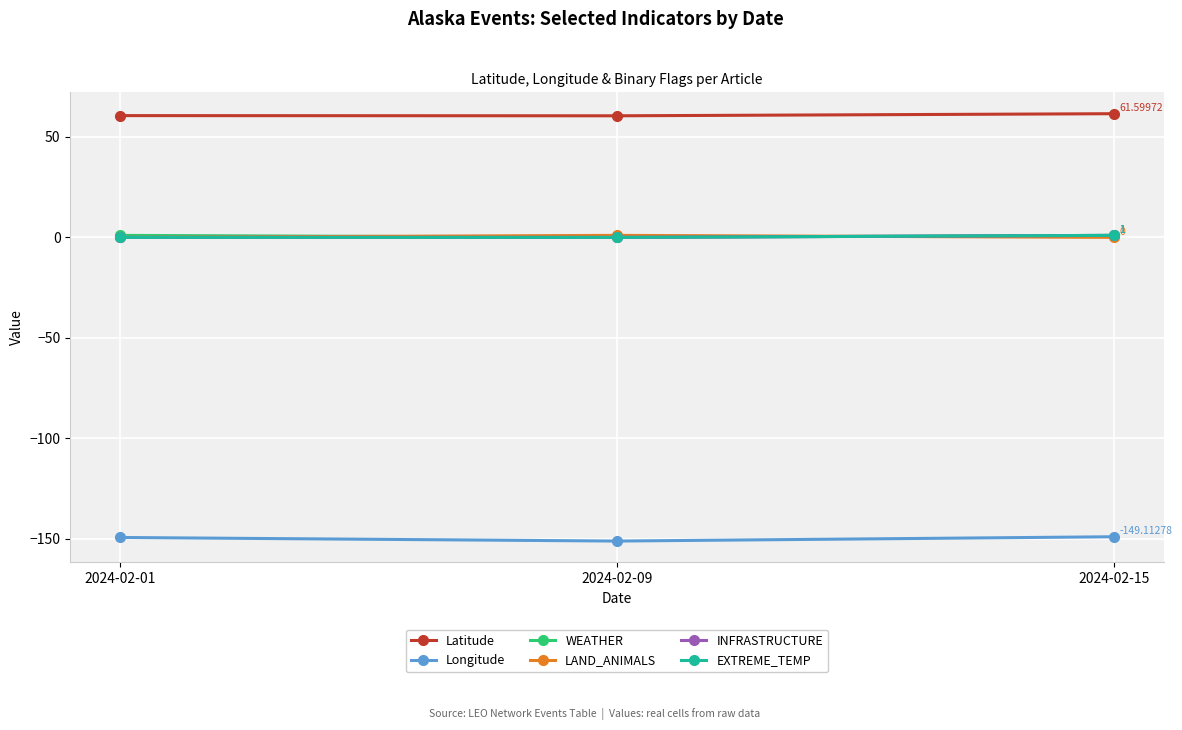

Does the chart have visible grid lines?

Yes